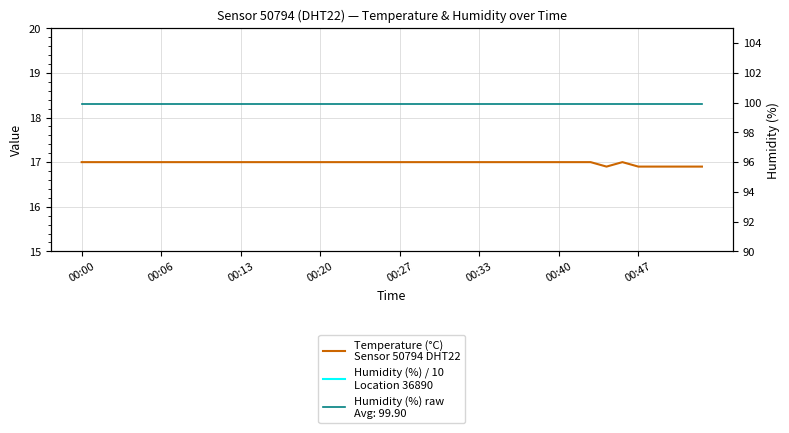

True or false: Temperature (°C)
Sensor 50794 DHT22 and Humidity (%) / 10
Location 36890 cross at least once.

False